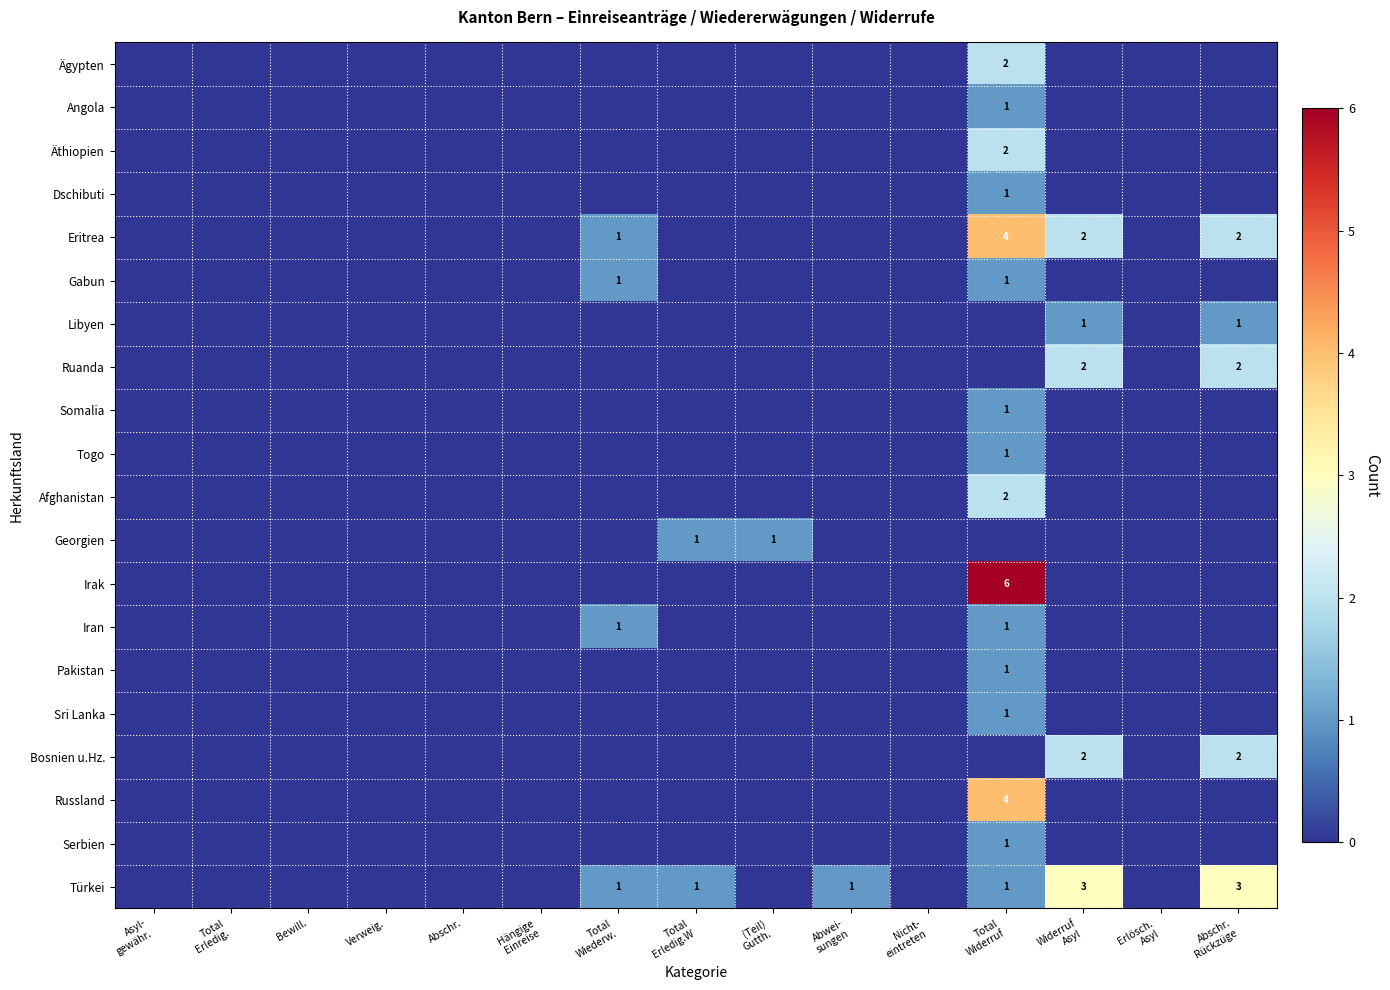

What is the difference between the second highest and minimum values in the Bosnien u.Hz. series?

2